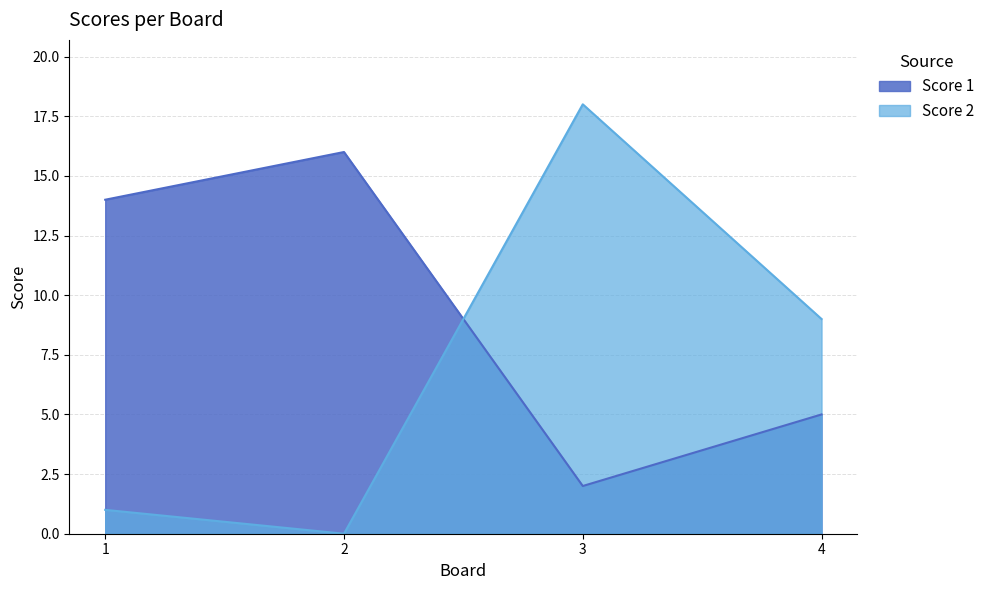

Reading right to left, list all the values displayed in this chart.

Score 1: 5	2	16	14
Score 2: 9	18	0	1